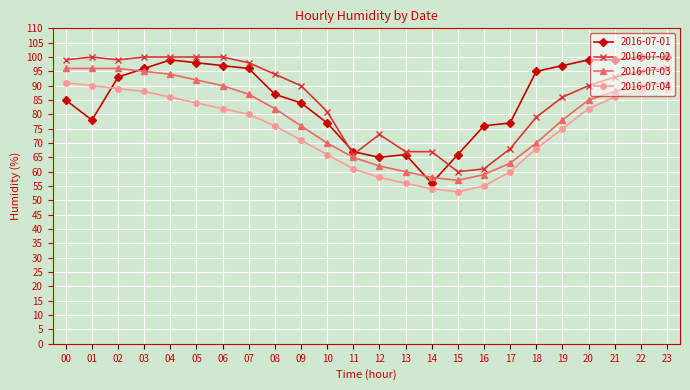

At which category does the chart reach its minimum across all series?

15